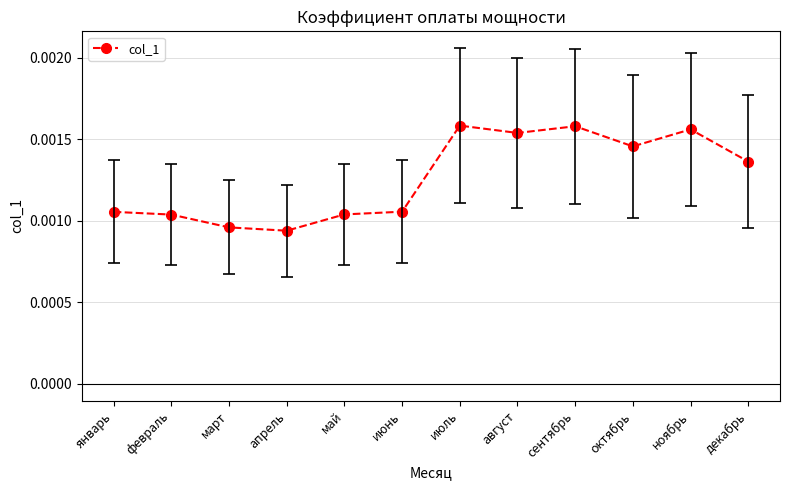

True or false: the data has more than 0 interior local peaks.

True